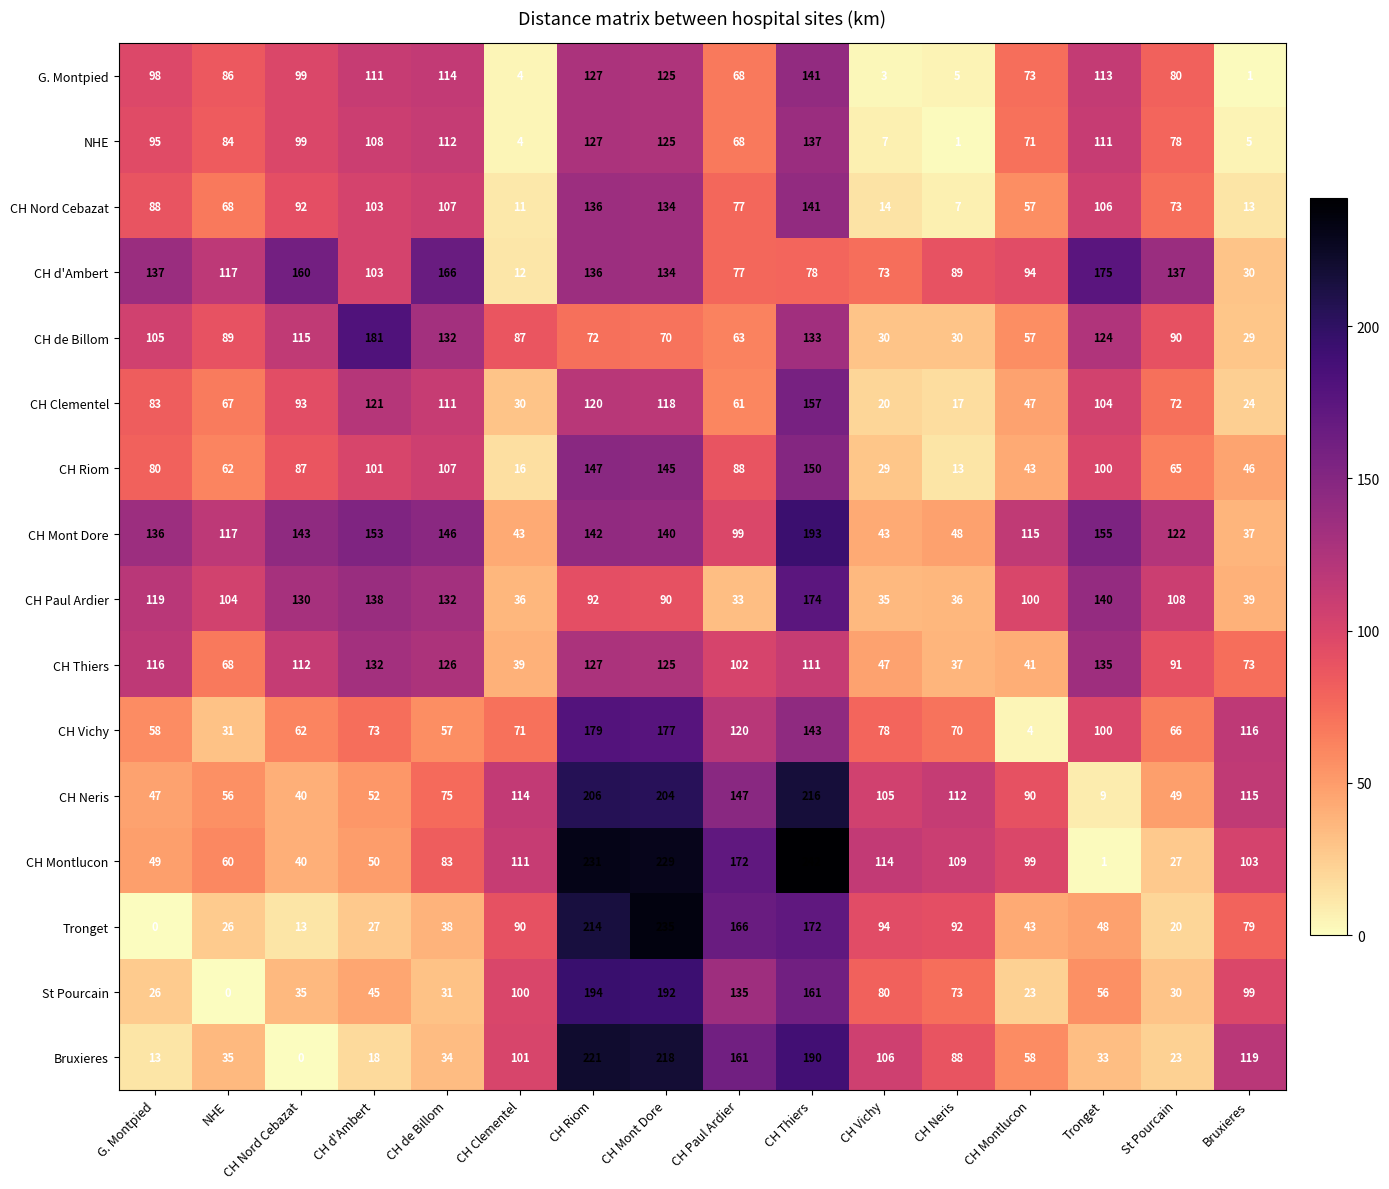

List the labels in order of CH Thiers value, smallest first.

CH Neris, CH Clementel, CH Montlucon, CH Vichy, NHE, Bruxieres, St Pourcain, CH Paul Ardier, CH Thiers, CH Nord Cebazat, G. Montpied, CH Mont Dore, CH de Billom, CH Riom, CH d'Ambert, Tronget